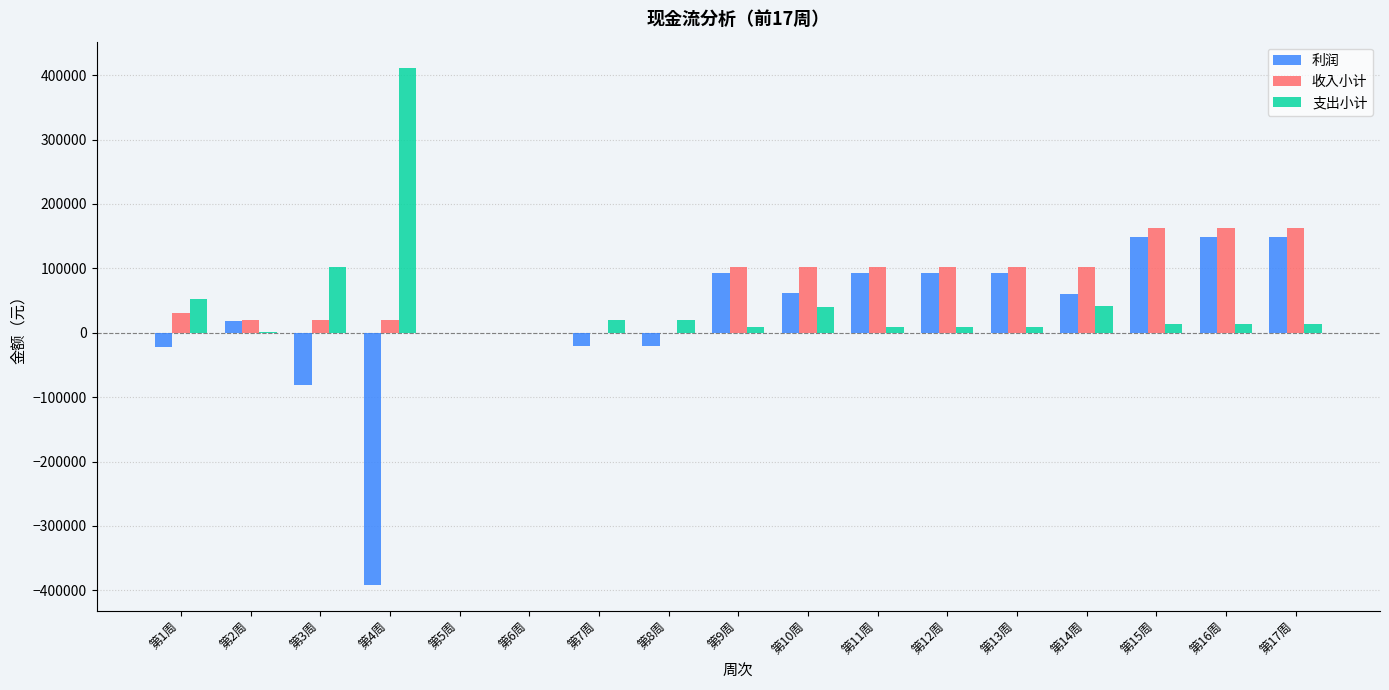

Are the bars grouped side by side (vs. stacked)?

Yes